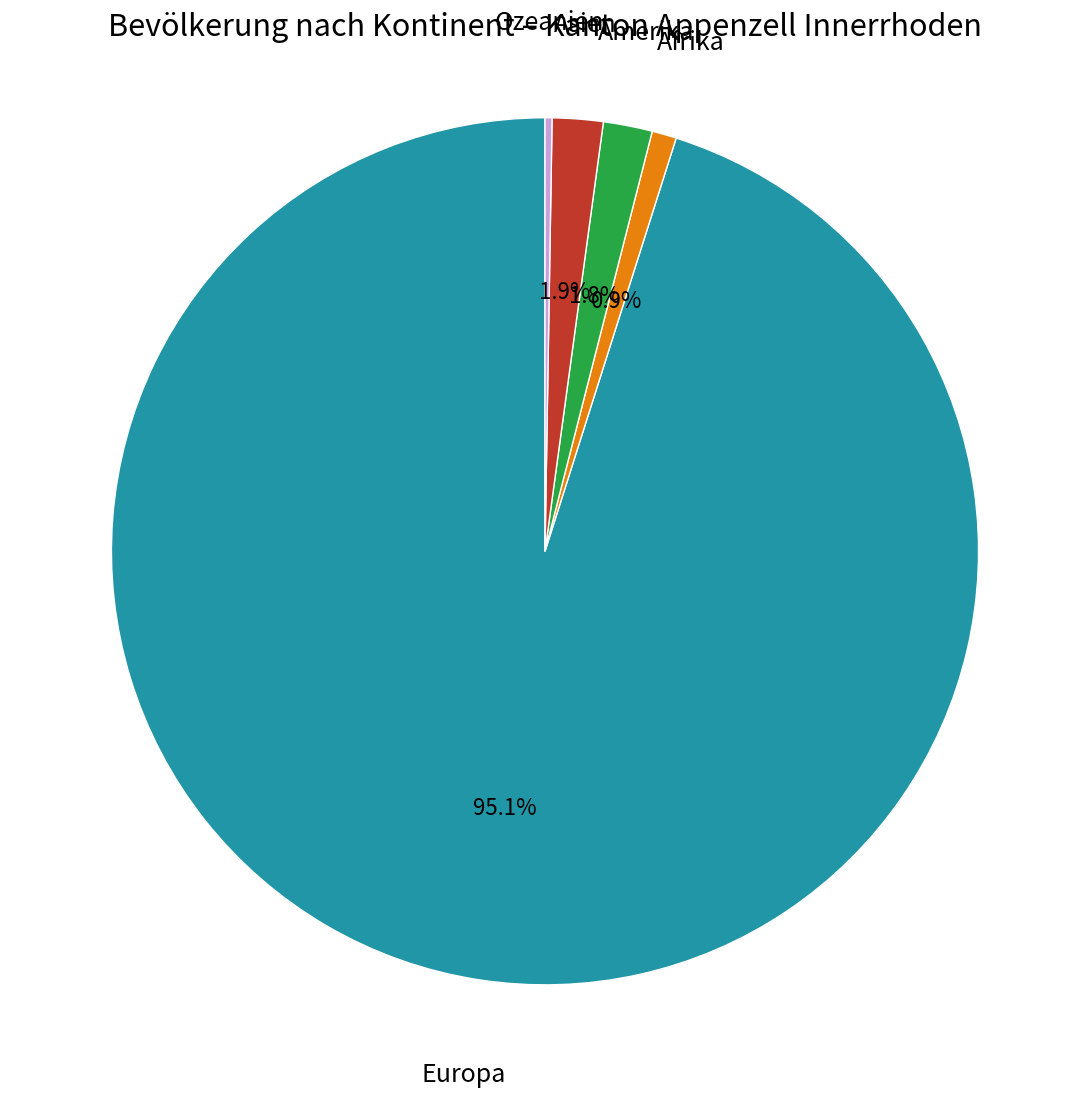

What is the ratio of the value at Asien to the value at Afrika?

2.1